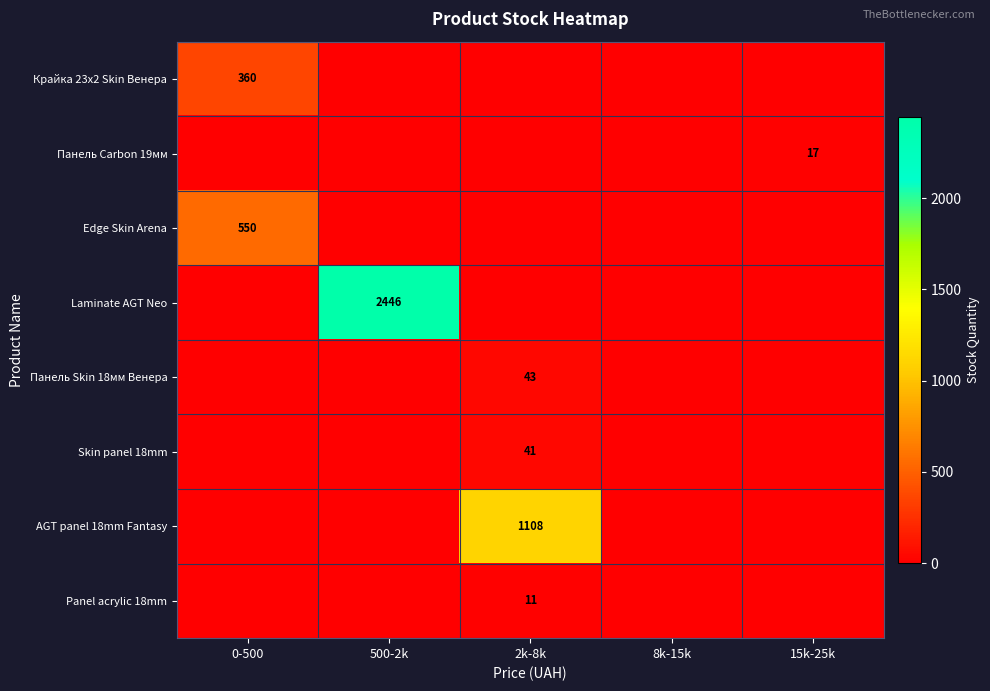

Is it true that Панель Carbon 19мм equals 17 at 15k-25k?

True